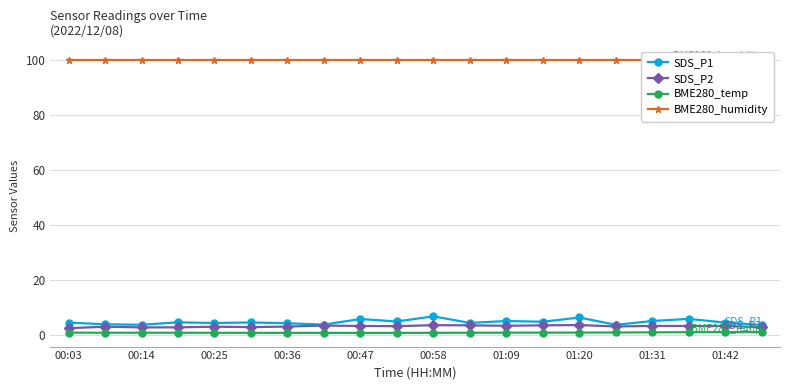

What is the value of the BME280_humidity point at the 5th from the left?

100.0